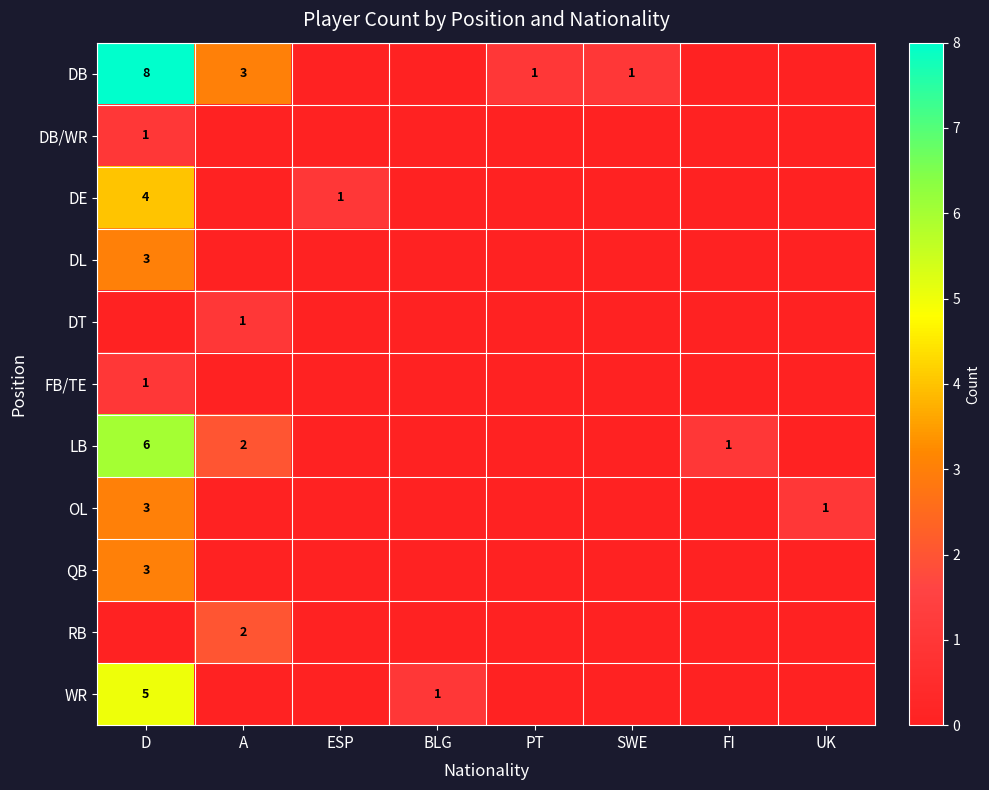

The value of OL at UK is 0. True or false?

False